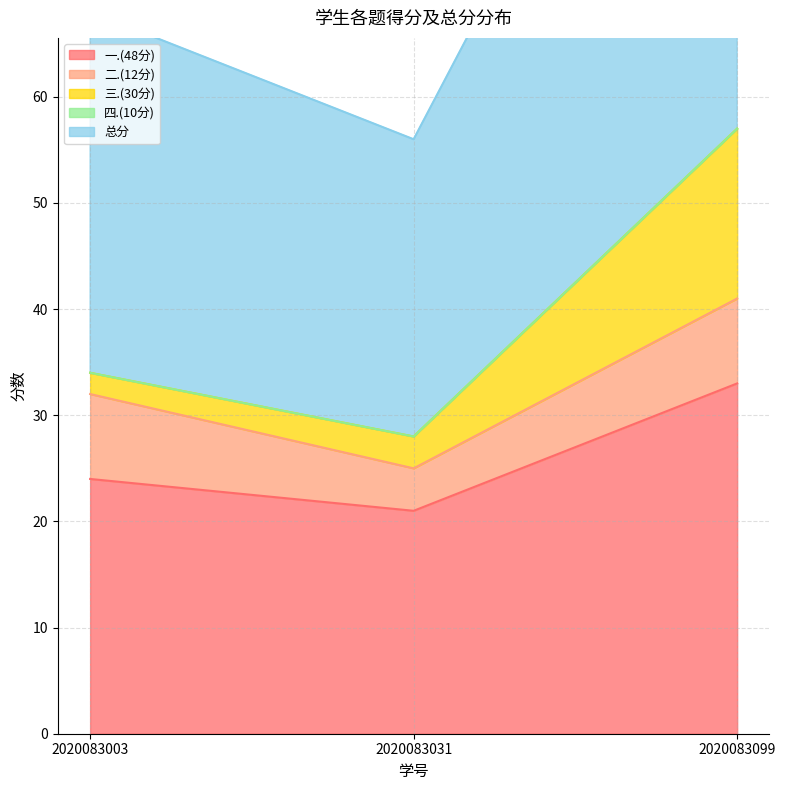

Reading left to right, list all the values displayed in this chart.

一.(48分): 2020083003=24	2020083031=21	2020083099=33
二.(12分): 2020083003=8	2020083031=4	2020083099=8
三.(30分): 2020083003=2	2020083031=3	2020083099=16
四.(10分): 2020083003=0	2020083031=0	2020083099=0
总分: 2020083003=34	2020083031=28	2020083099=57